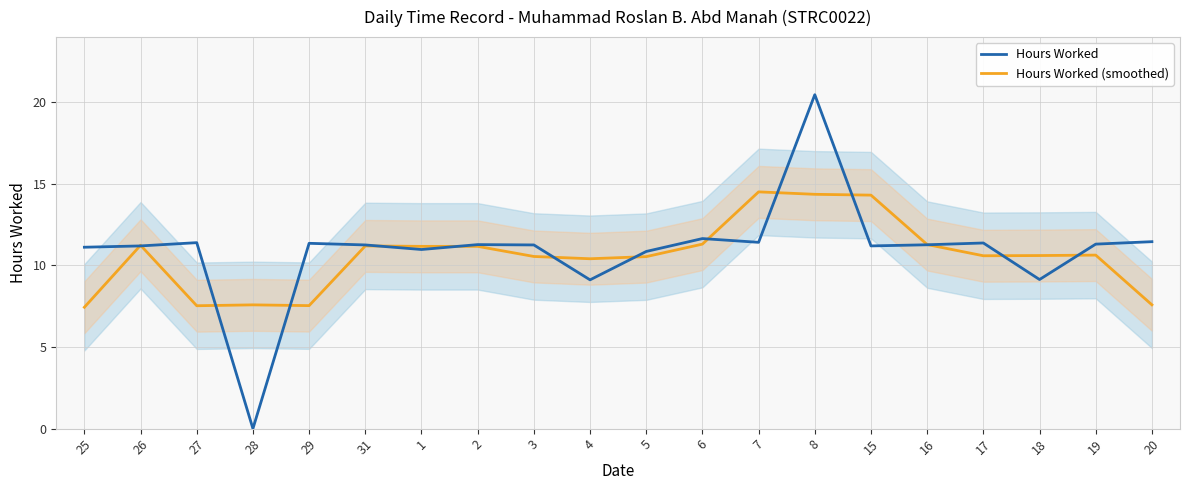

What is the label of the 16th point from the right?

29